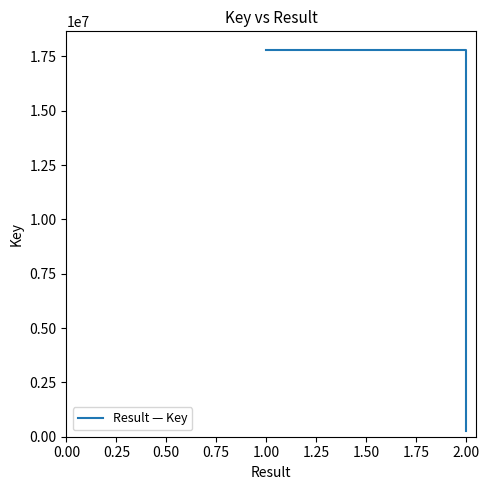

How many values are between 274251 and 17778689?

2